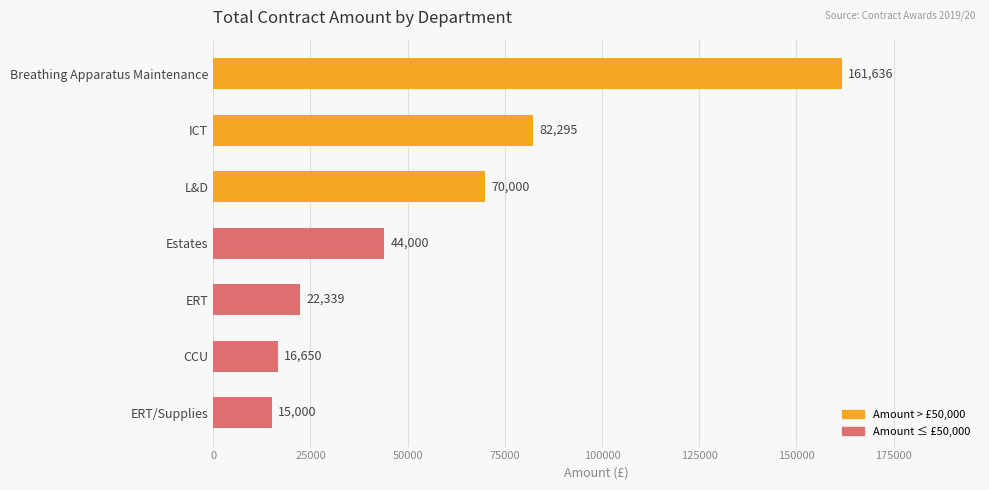

Is it true that the value at ERT is 6791.0?

False